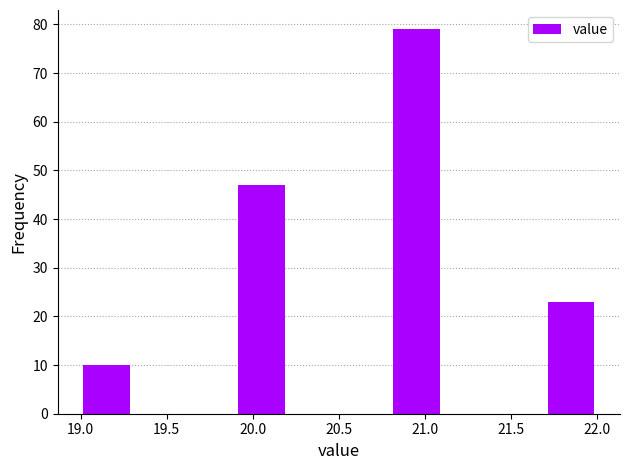

What is the height of the bar covering 21.7 to 22.0 on the x-axis? The values are not printed on the chart, so give them approximately, as read against the axis.

23